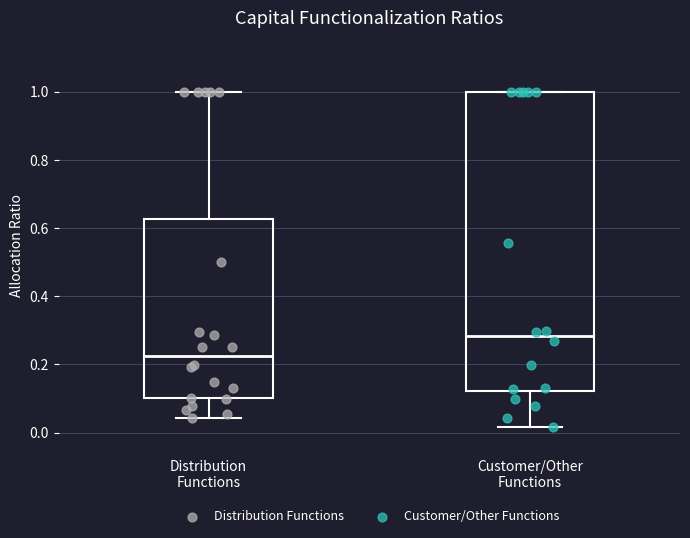

Where does the lower whisker of the box for Customer/Other Functions end on the y-axis? The values are not printed on the chart, so give them approximately, as read against the axis.

0.02